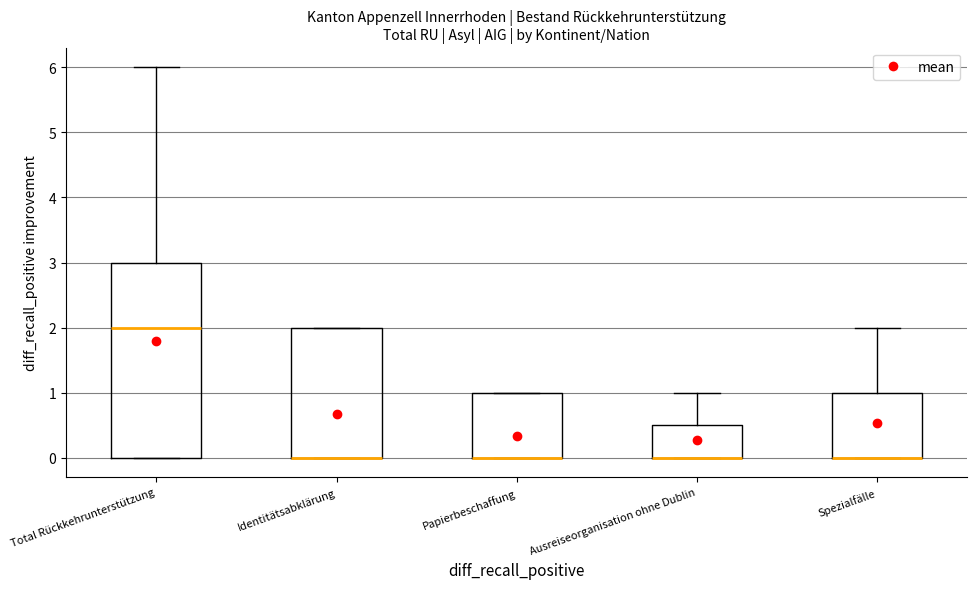

Reading left to right, read every box against the y-axis: the position of its median line, the range the box covers, and the ends of its whiskers. The values are not printed on the chart, so give them approximately, as read against the axis.

Total Rückkehrunterstützung: median 2.0, box 0.0 to 3.0, whiskers 0.0 to 6.0
Identitätsabklärung: median 0.0 (drawn on the box's lower edge), box 0.0 to 2.0, whiskers 0.0 to 2.0
Papierbeschaffung: median 0.0 (drawn on the box's lower edge), box 0.0 to 1.0, whiskers 0.0 to 1.0
Ausreiseorganisation ohne Dublin: median 0.0 (drawn on the box's lower edge), box 0.0 to 0.5, whiskers 0.0 to 1.0
Spezialfälle: median 0.0 (drawn on the box's lower edge), box 0.0 to 1.0, whiskers 0.0 to 2.0